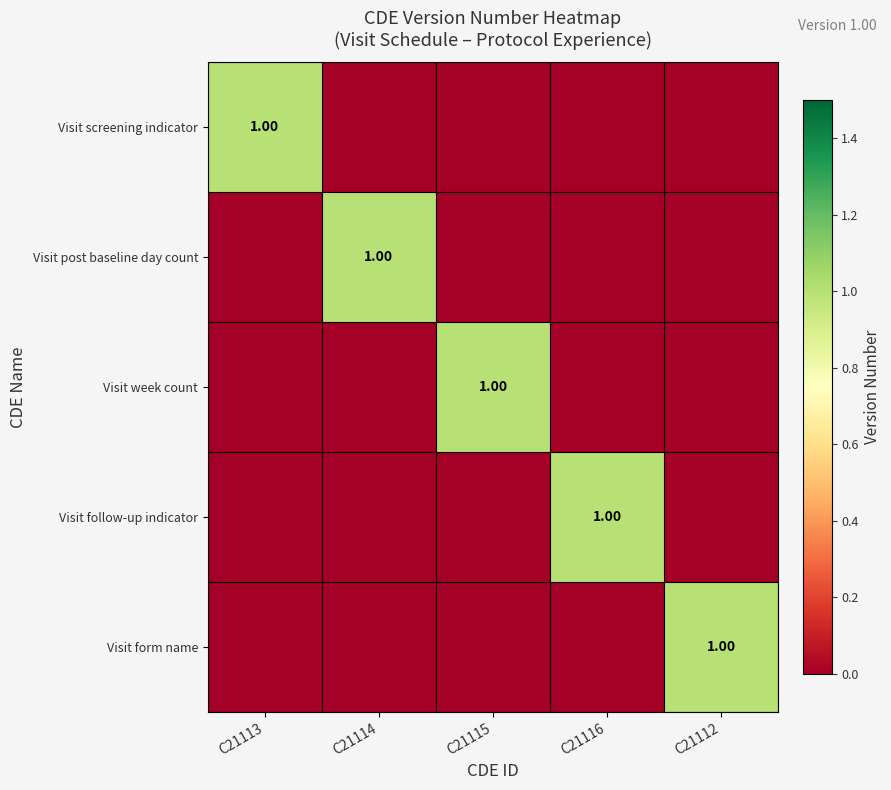

Between C21116 and C21113, which is larger?

C21113